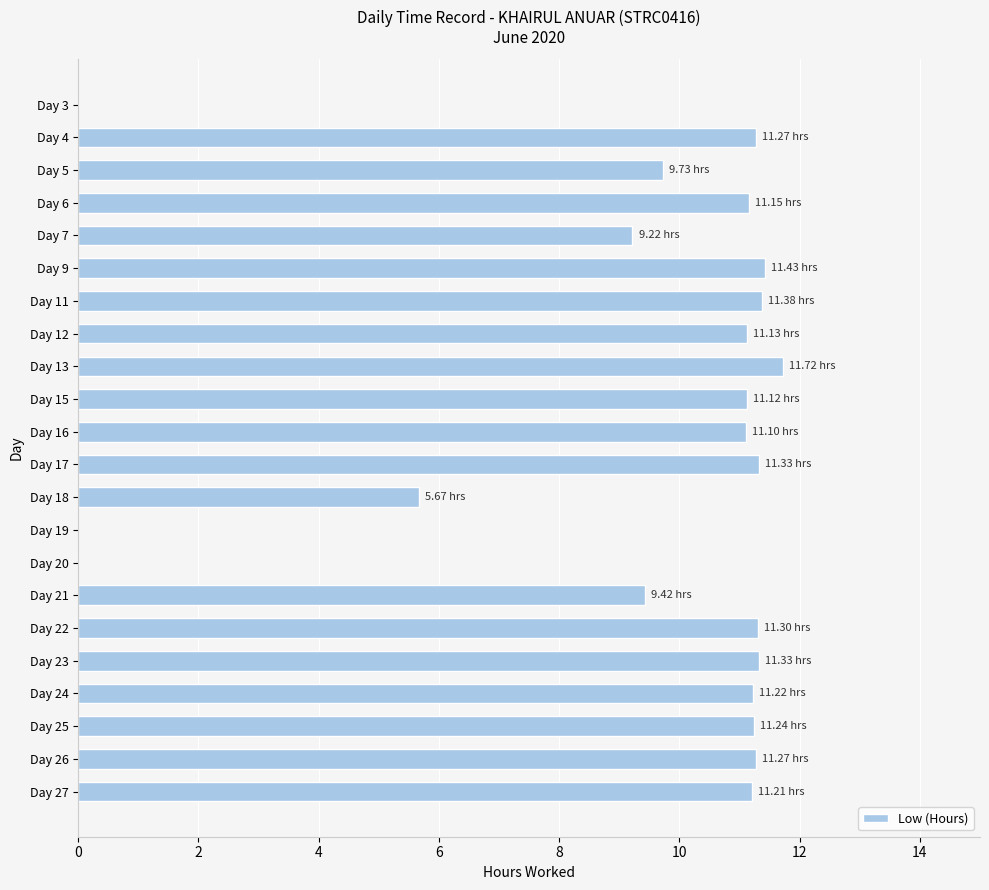

What is the sum of all values?

203.2